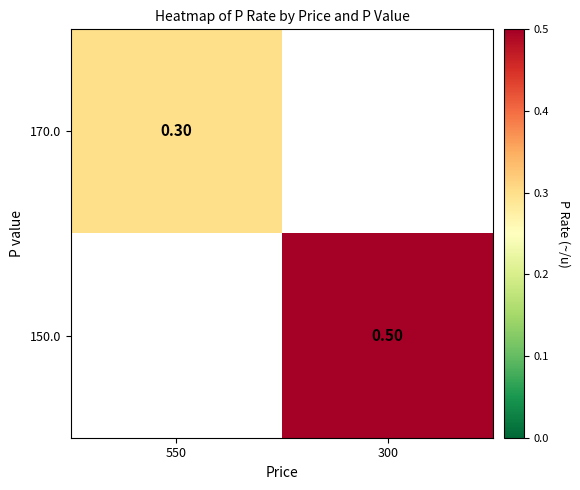

Which has a higher value, 550 or 300?

300